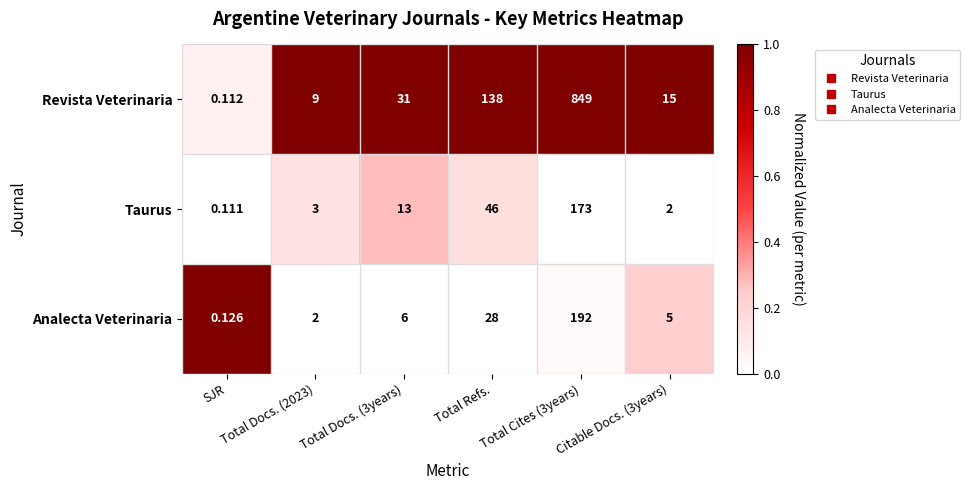

What is the difference between the highest and lowest values at Total Cites (3years)?

676.0